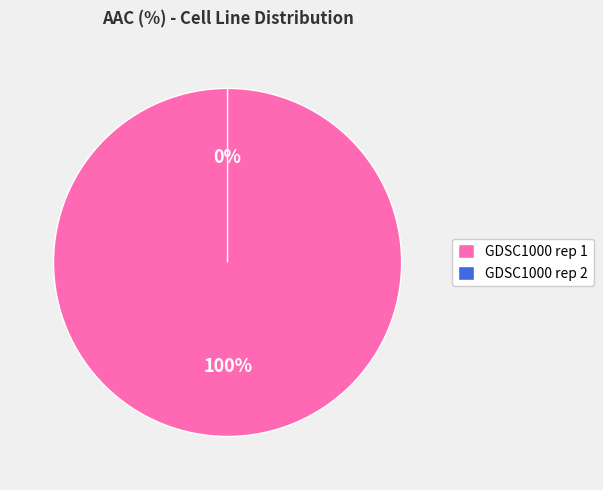

Is there a majority slice in this chart?

Yes